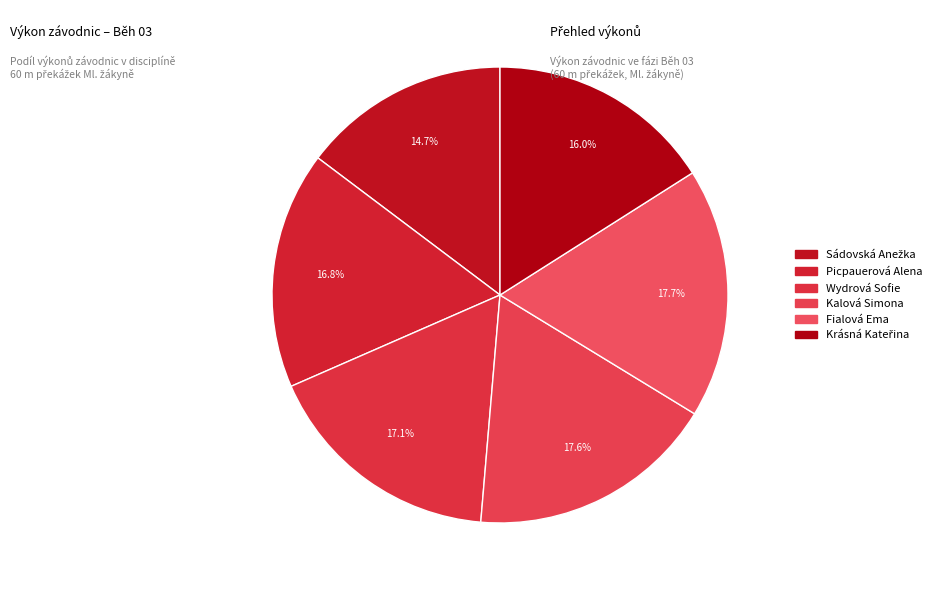

To the nearest percent, what is the difference between the Wydrová Sofie and Fialová Ema slice percentages?

1%